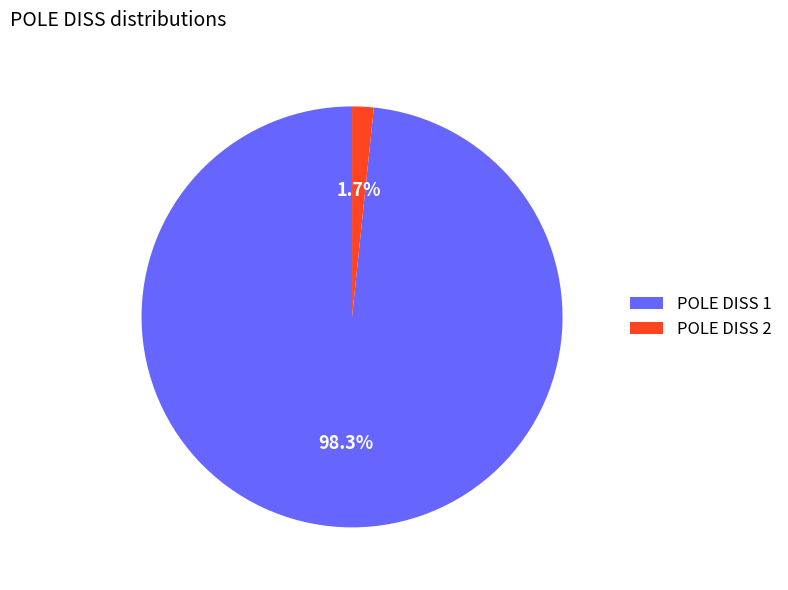

How many slices are in this pie chart?

2